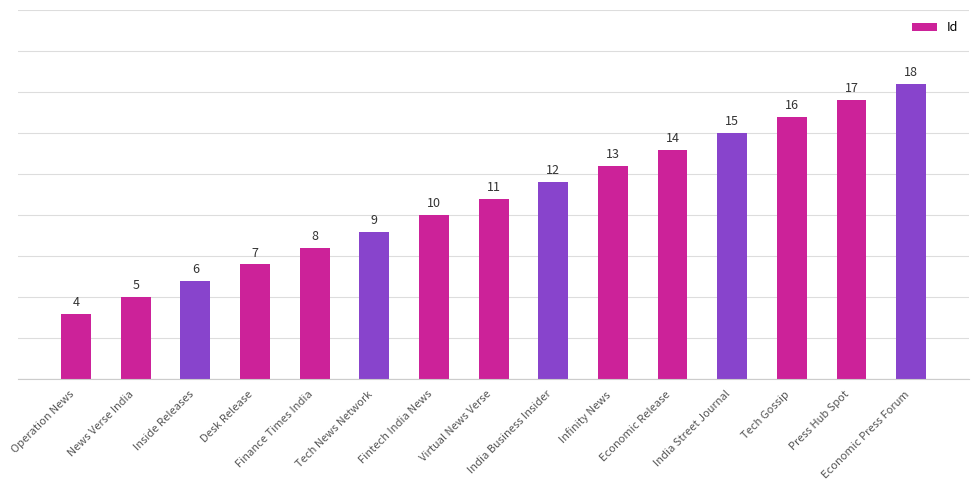

What is the maximum value shown in the chart?

18